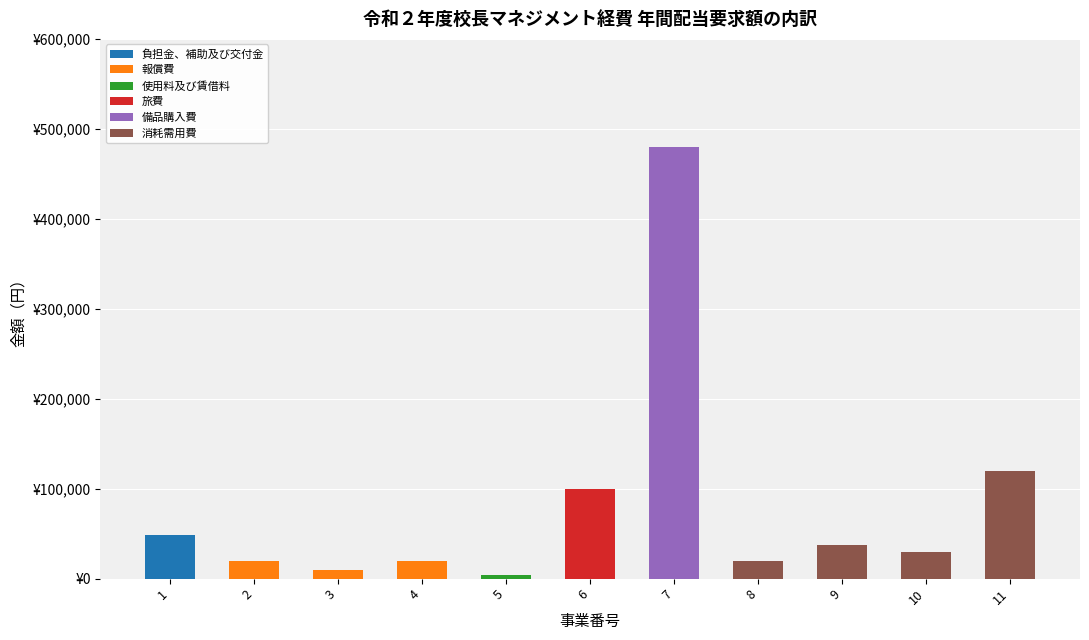

At 5, list the series in order from largest to smallest.

使用料及び賃借料, 負担金、補助及び交付金, 報償費, 旅費, 備品購入費, 消耗需用費